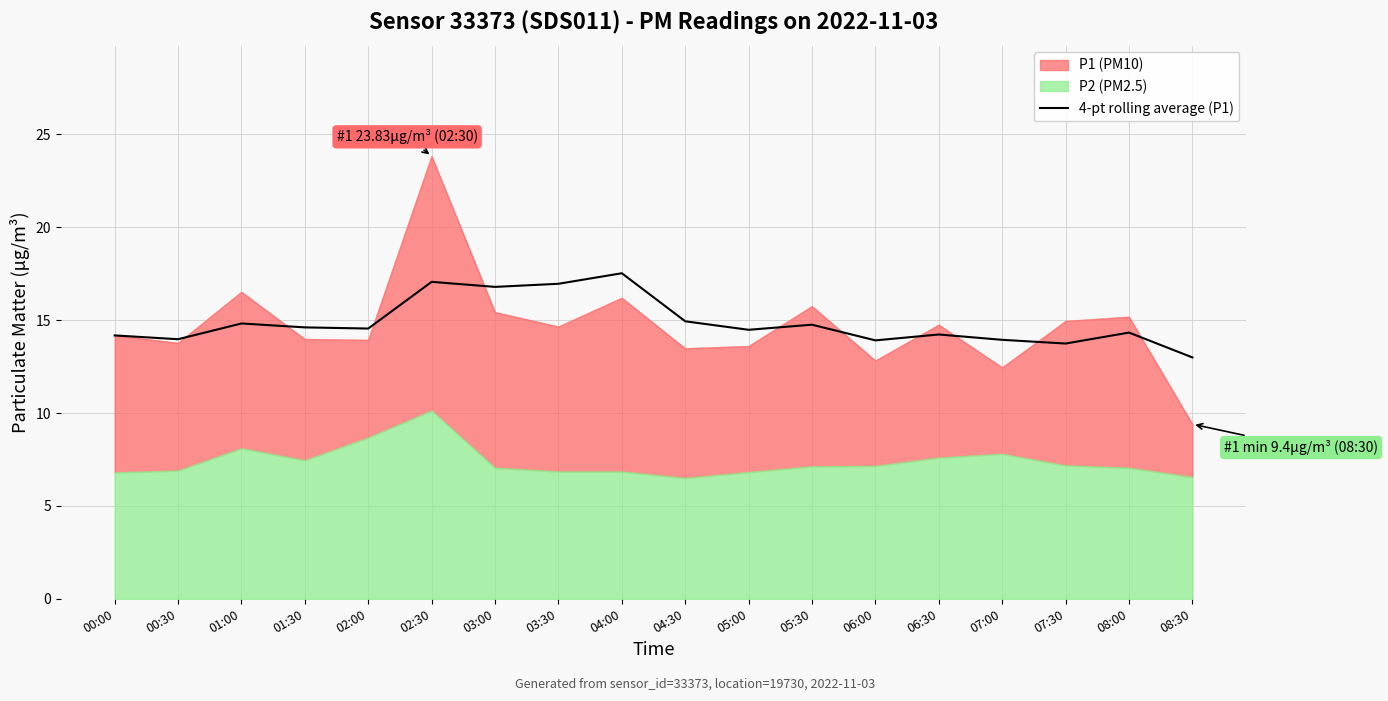

What is the maximum value for 4-pt rolling average (P1)?

17.5